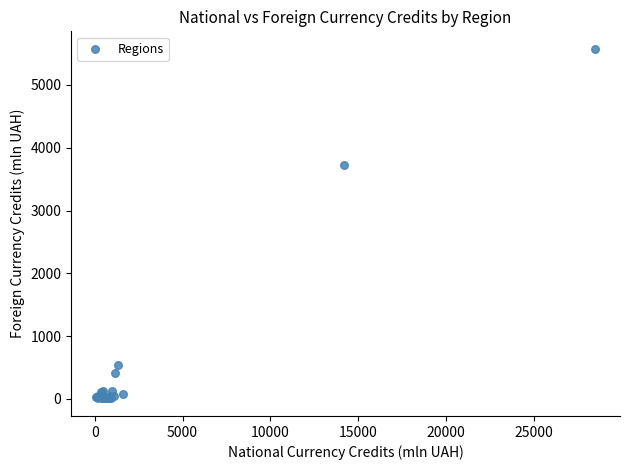

What Y value in the scatter plot is closest to 2791?

3724.5